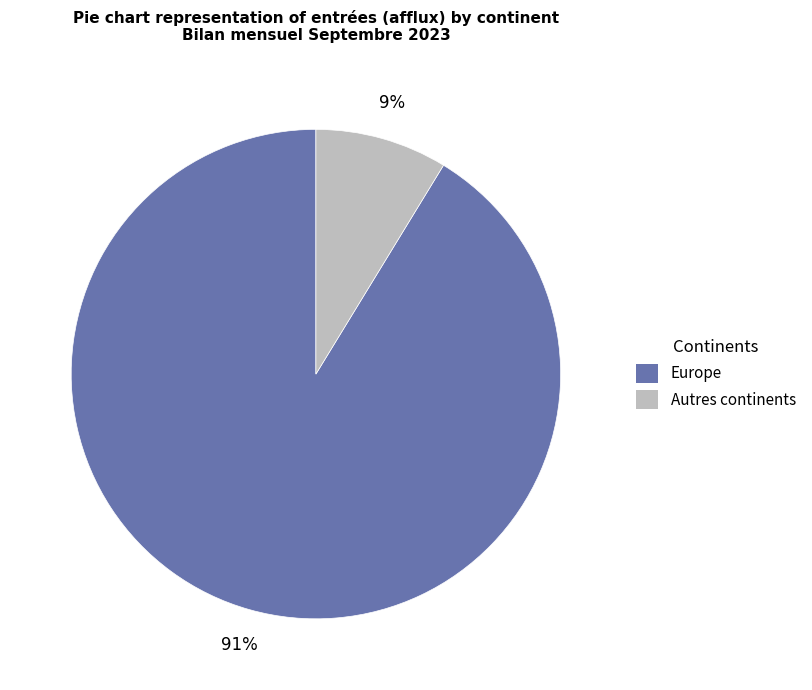

Which category has the smallest portion of the pie?

Autres continents